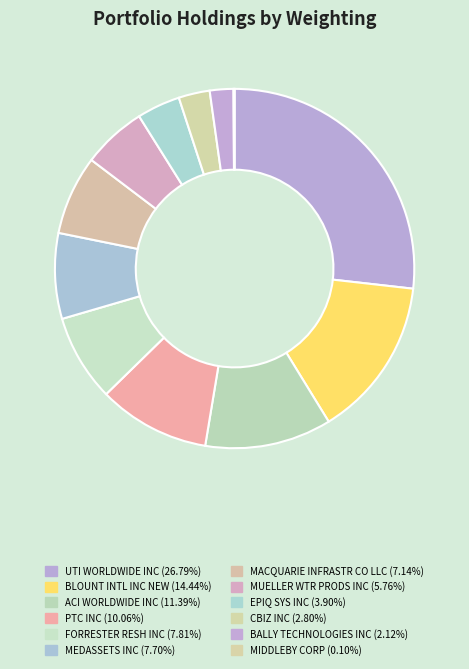

True or false: BALLY TECHNOLOGIES INC accounts for 1% of the total.

False